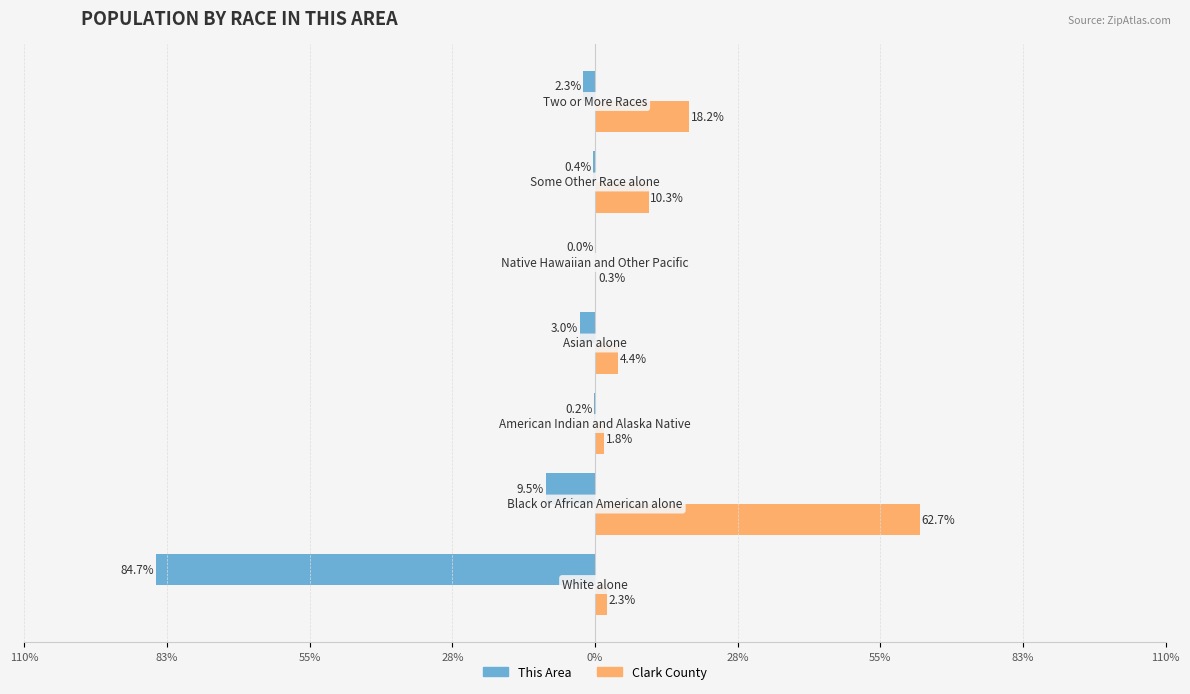

What are all the series names shown in the legend?

This Area, Clark County